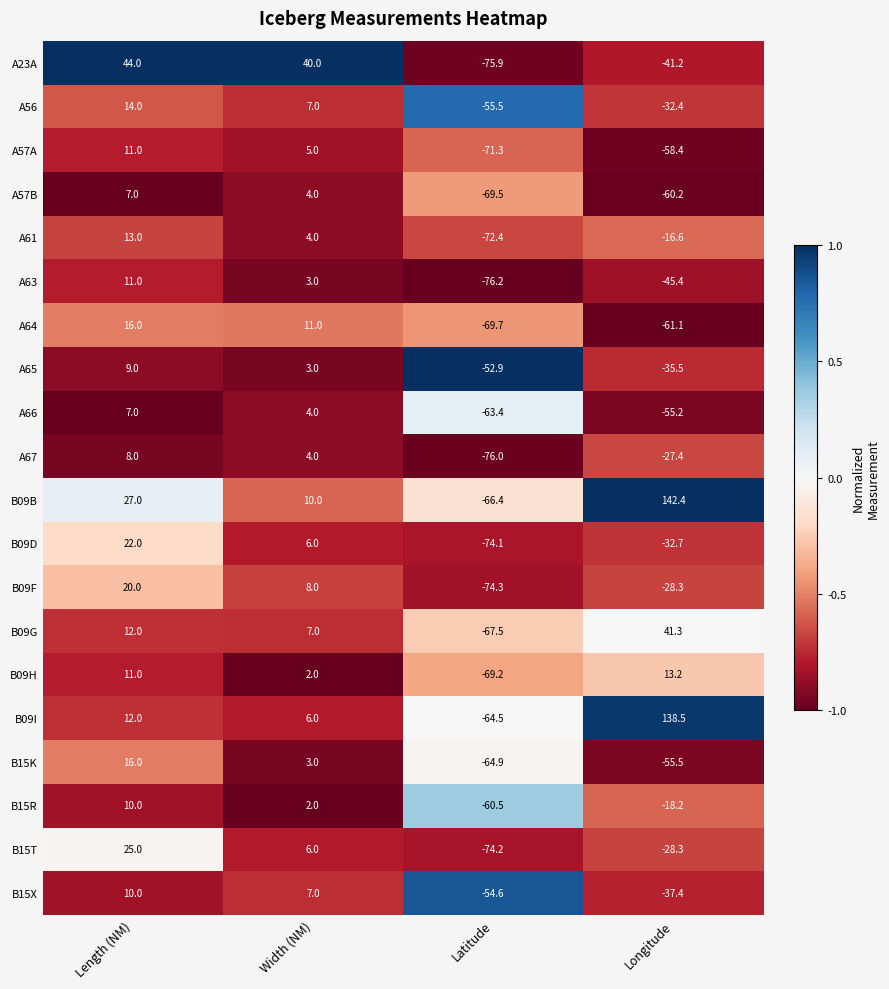

How many categories are shown in the chart?

4